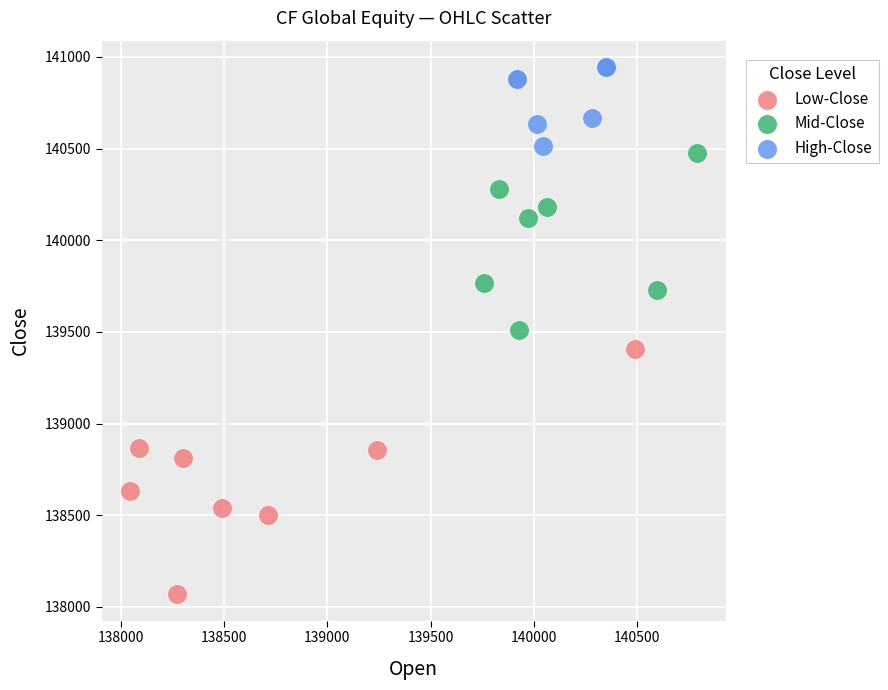

Which series has the widest spread of Y values?

Low-Close